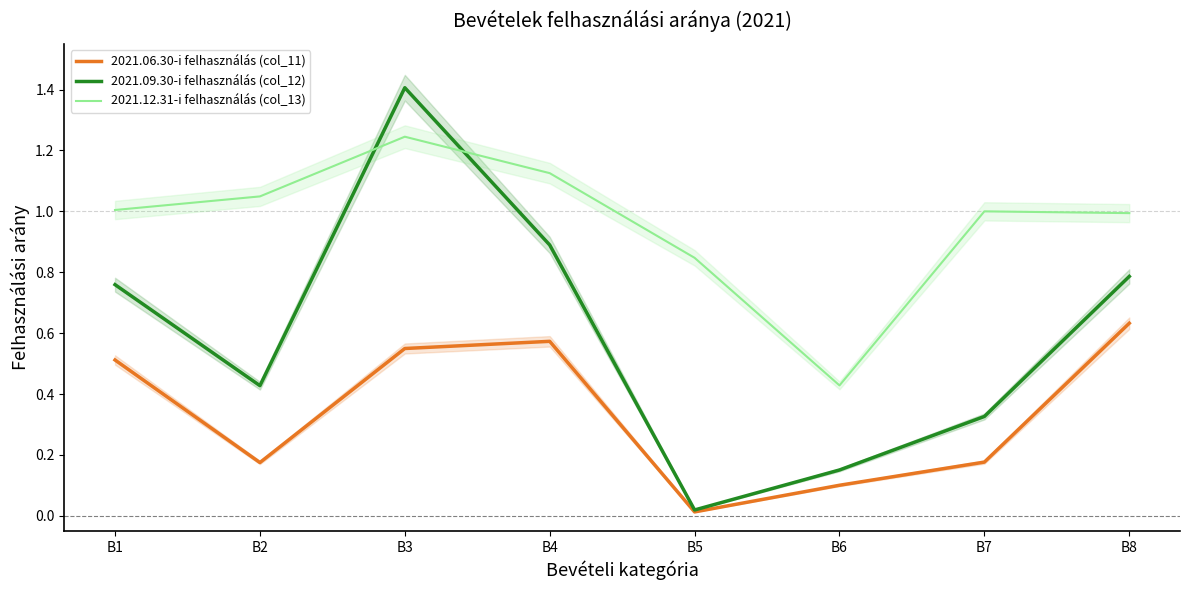

At which label is 2021.12.31-i felhasználás (col_13) closest to 0?

B6